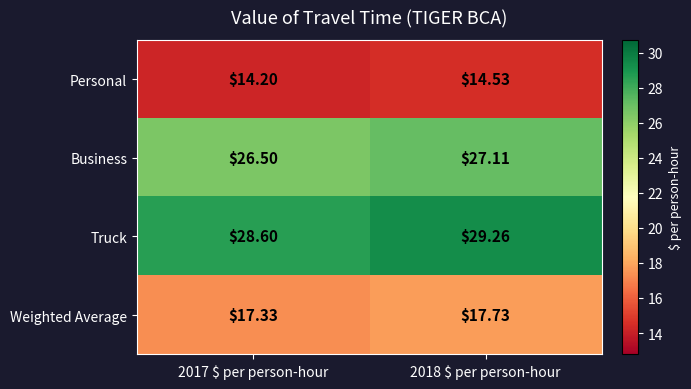

Which series has the largest range (max minus min)?

Truck